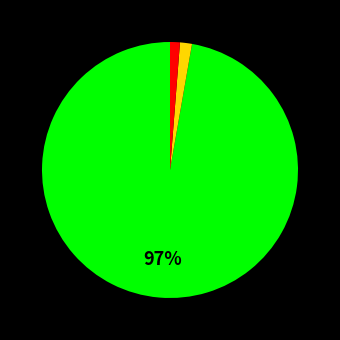

Is there a majority slice in this chart?

Yes